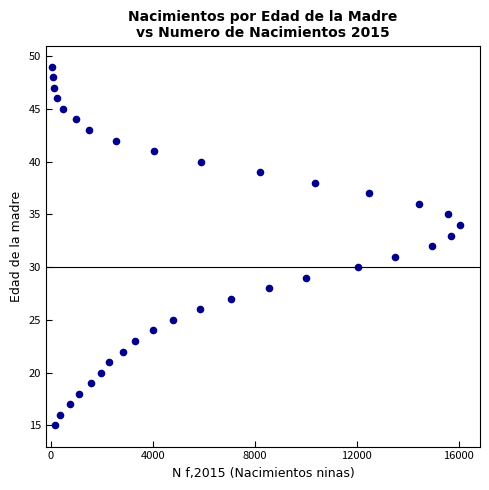

What is the range of Y values (max minus min)?

34